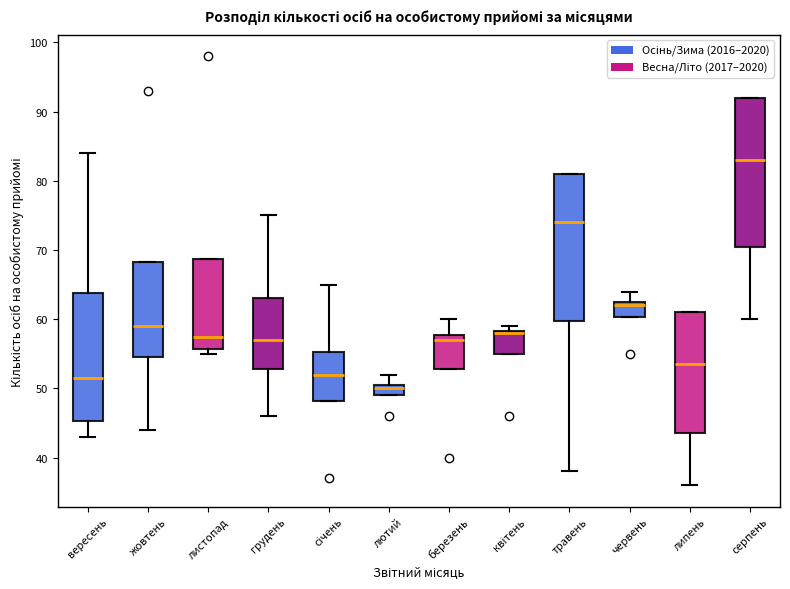

Reading left to right, read every box against the y-axis: the position of its median line, the range the box covers, and the ends of its whiskers. The values are not printed on the chart, so give them approximately, as read against the axis.

вересень: median 52, box 45 to 64, whiskers 43 to 84
жовтень: median 59, box 55 to 68, whiskers 44 to 68
листопад: median 58, box 56 to 69, whiskers 55 to 69
грудень: median 57, box 53 to 63, whiskers 46 to 75
січень: median 52, box 48 to 55, whiskers 48 to 65
лютий: median 50, box 49 to 51, whiskers 49 to 52
березень: median 57, box 53 to 58, whiskers 53 to 60
квітень: median 58 (drawn on the box's upper edge), box 55 to 58, whiskers 55 to 59
травень: median 74, box 60 to 81, whiskers 38 to 81
червень: median 62, box 60 to 63, whiskers 60 to 64
липень: median 54, box 44 to 61, whiskers 36 to 61
серпень: median 83, box 71 to 92, whiskers 60 to 92